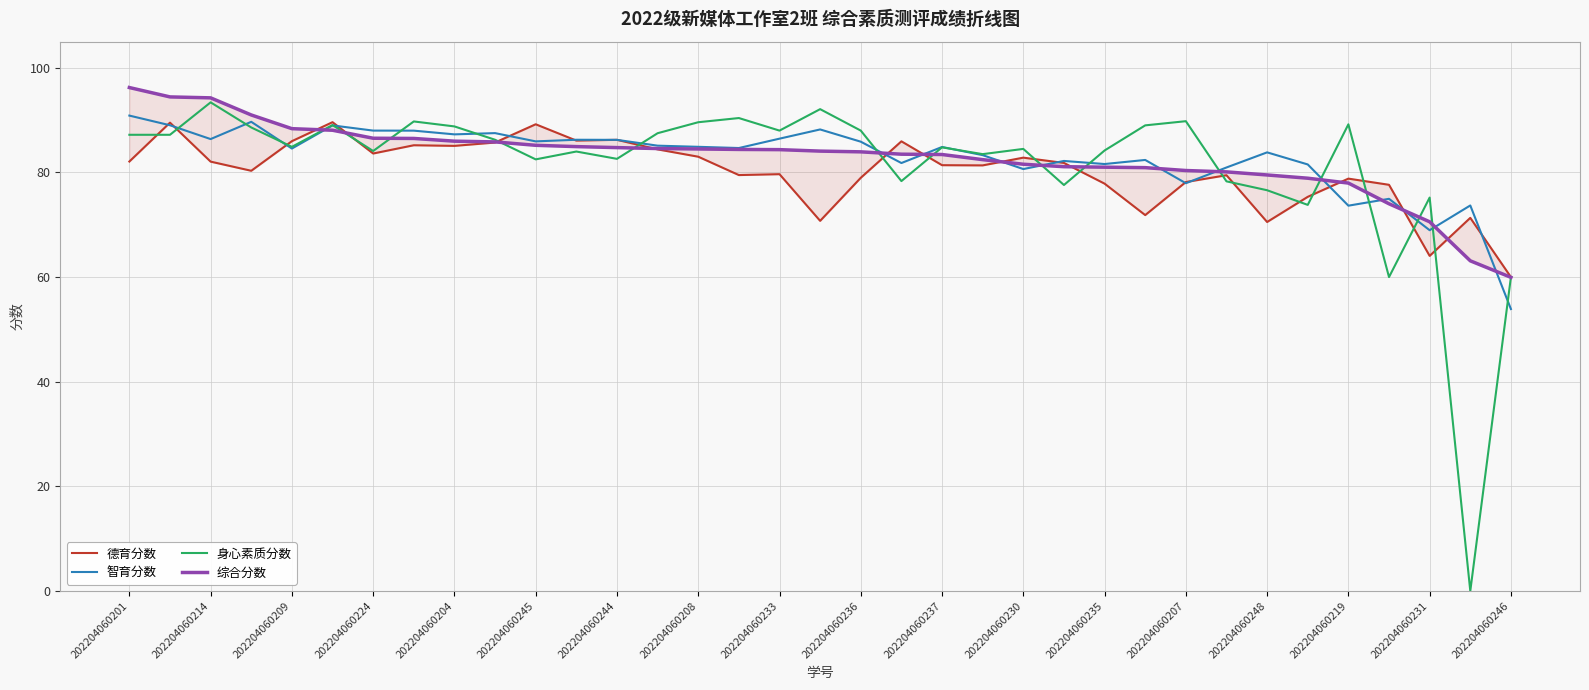

How many times do 德育分数 and 身心素质分数 cross each other?

17